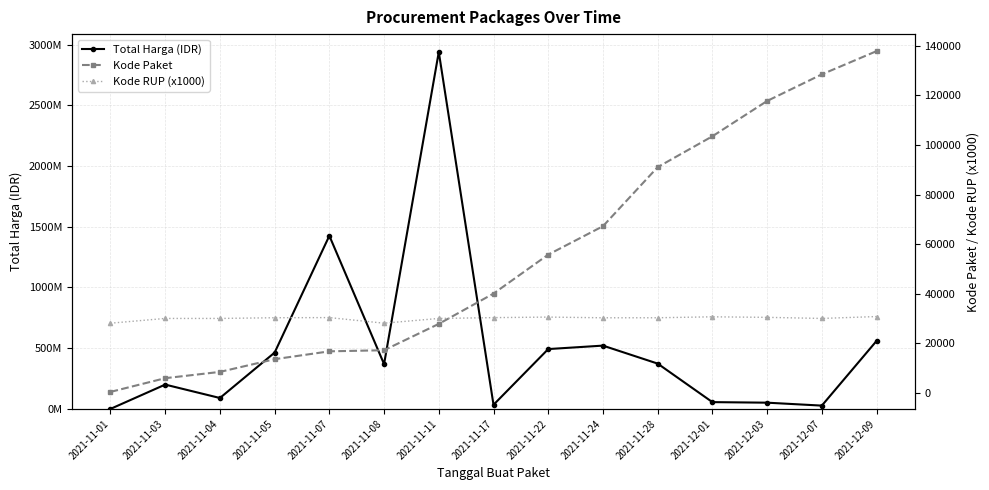

Which series has the largest total across all categories?

Total Harga (IDR)